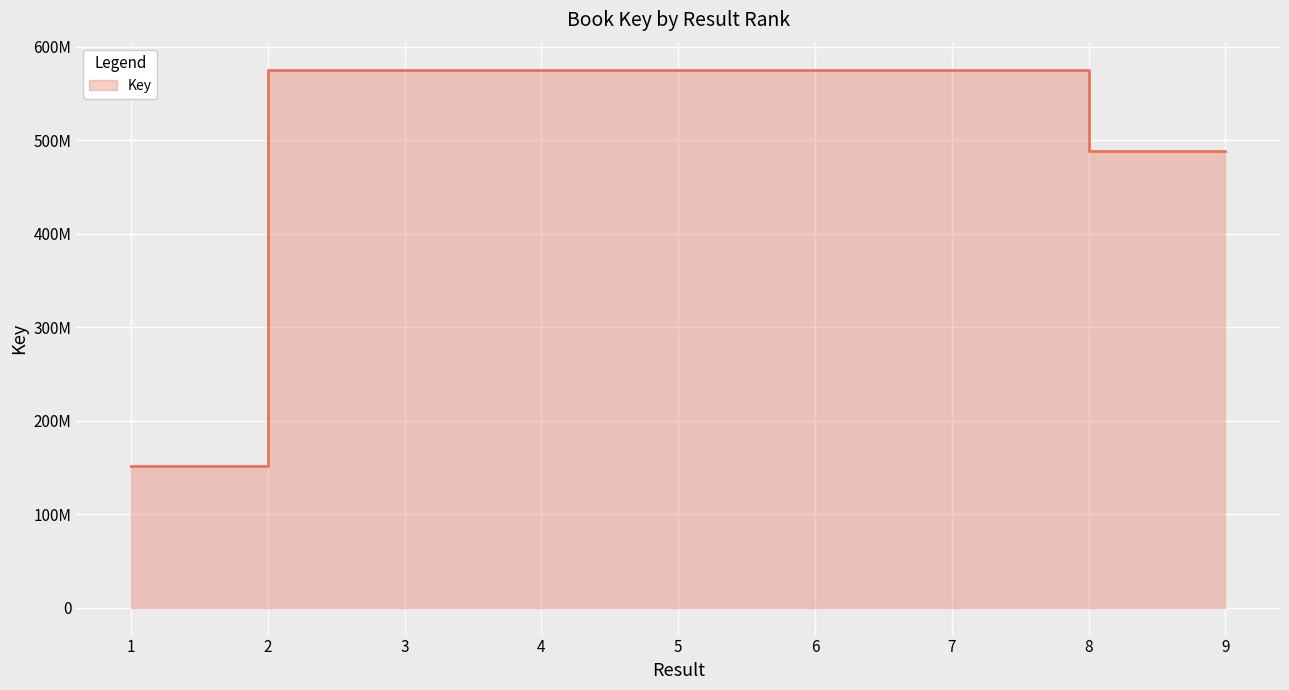

Which label corresponds to the largest value in the chart?

3